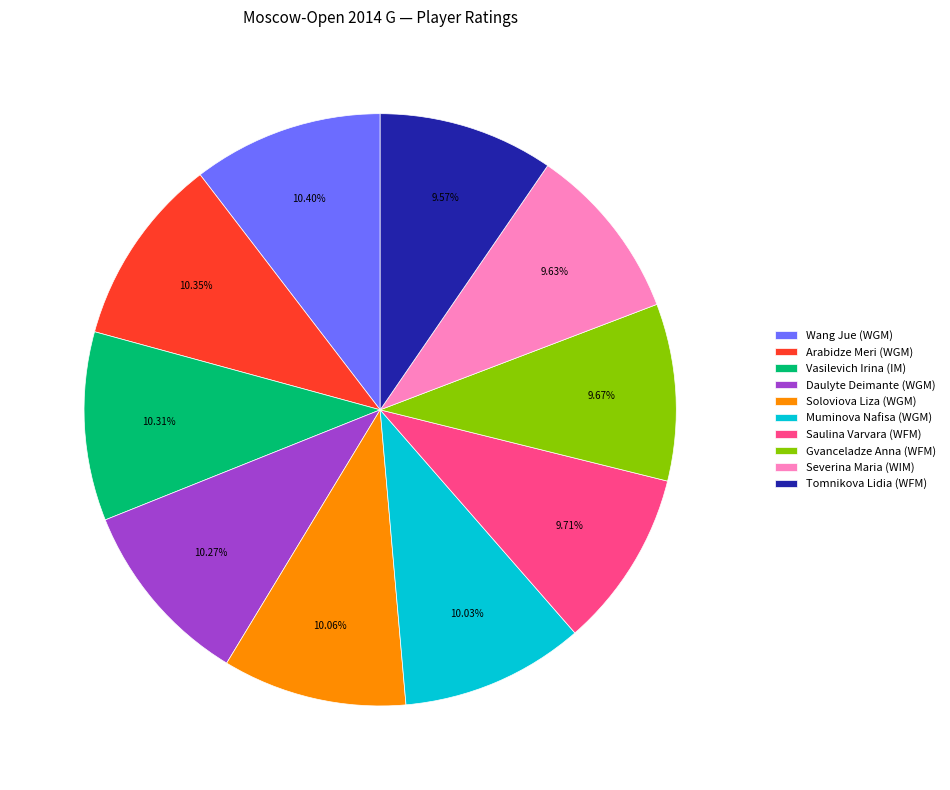

Is the sum of Tomnikova Lidia (WFM) and Arabidze Meri (WGM) greater than half?

No